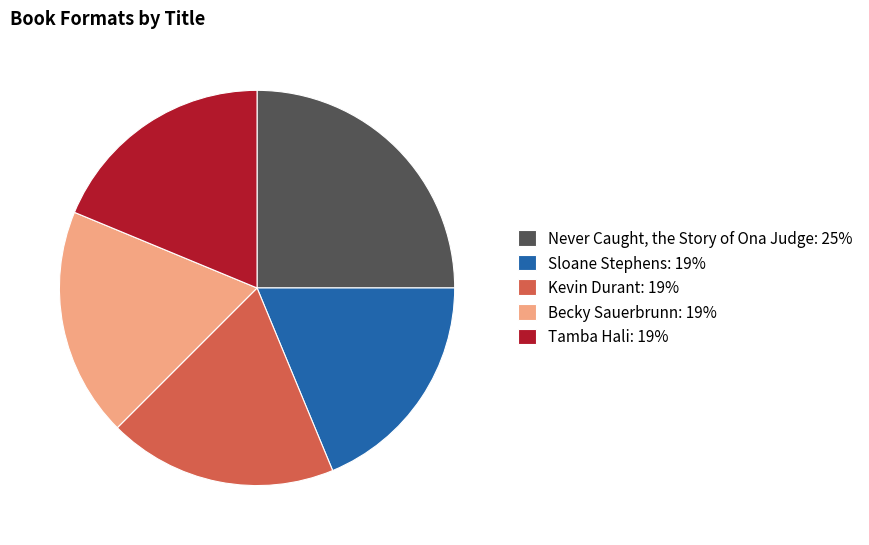

Is it true that Kevin Durant is 7% of the pie?

False